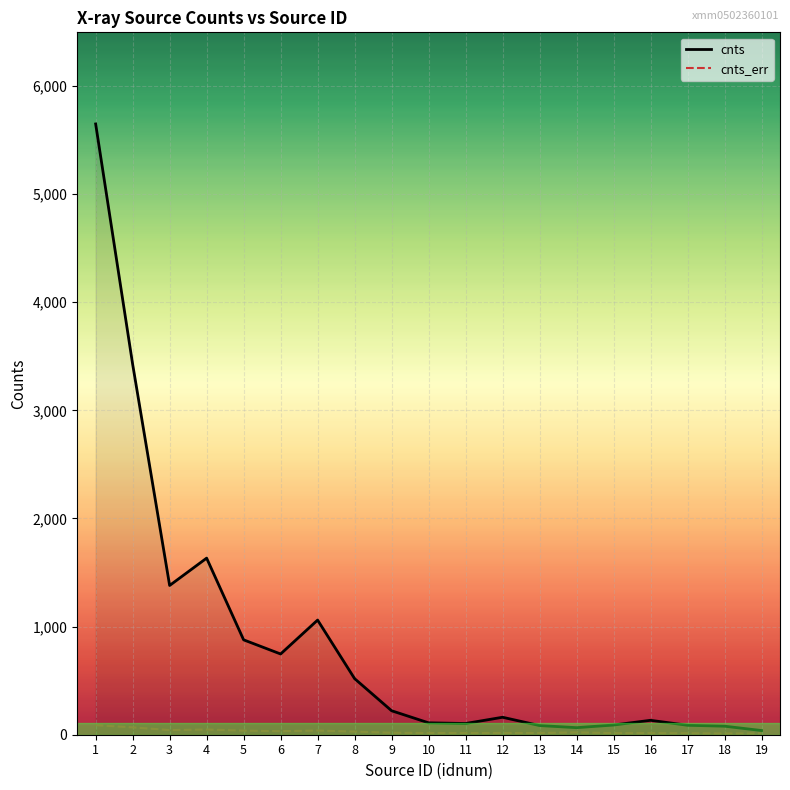

List the series in order of their overall mean, highest first.

cnts, cnts_err